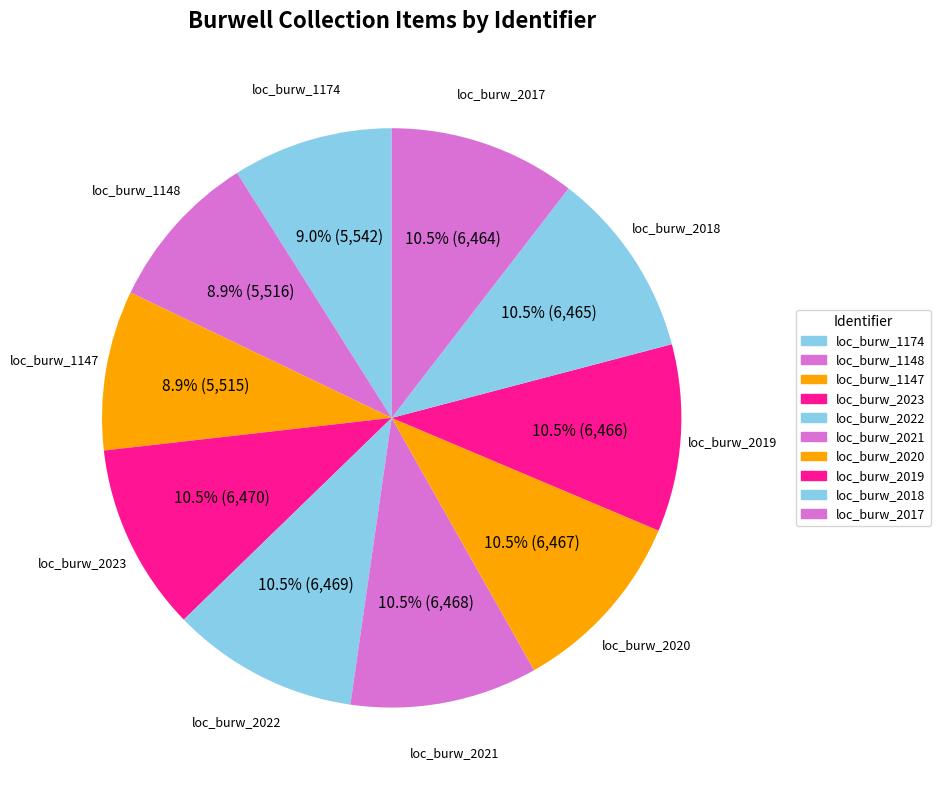

How many segments does this pie chart have?

10